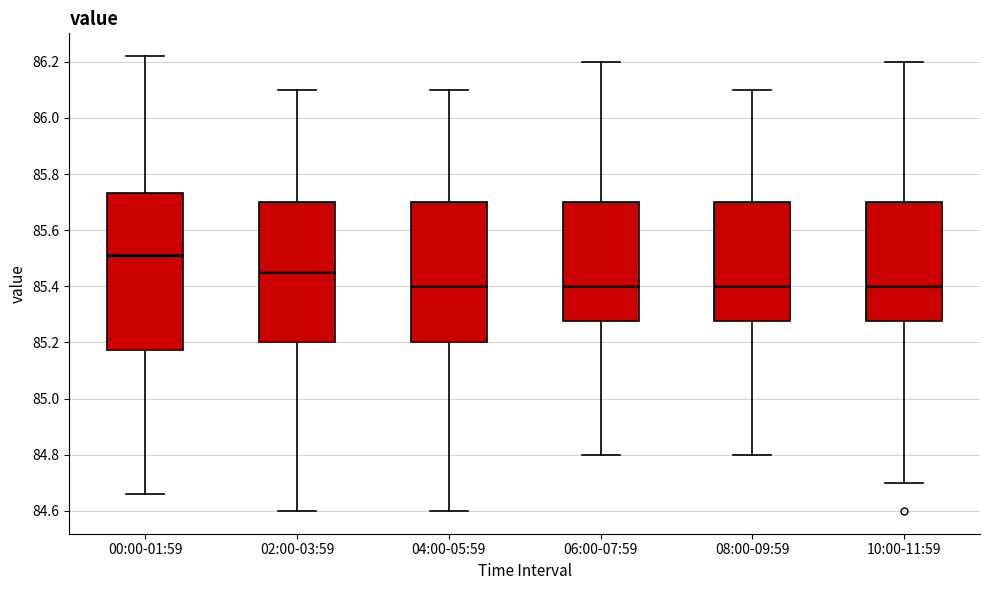

Reading left to right, transcribe this box plot: for each box, give where its median line is, the range the box spans, and where its two whiskers end, as read against the y-axis. The values are not printed on the chart, so give them approximately, as read against the axis.

00:00-01:59: median 85.52, box 85.18 to 85.74, whiskers 84.66 to 86.22
02:00-03:59: median 85.46, box 85.20 to 85.70, whiskers 84.60 to 86.10
04:00-05:59: median 85.40, box 85.20 to 85.70, whiskers 84.60 to 86.10
06:00-07:59: median 85.40, box 85.28 to 85.70, whiskers 84.80 to 86.20
08:00-09:59: median 85.40, box 85.28 to 85.70, whiskers 84.80 to 86.10
10:00-11:59: median 85.40, box 85.28 to 85.70, whiskers 84.70 to 86.20